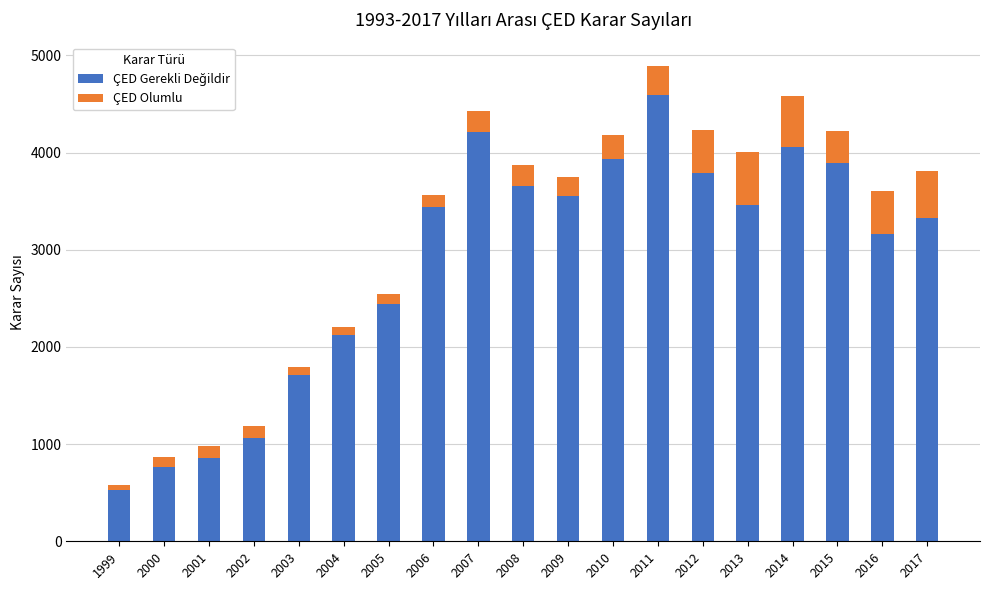

What is the total value across all series at 2011?

4888